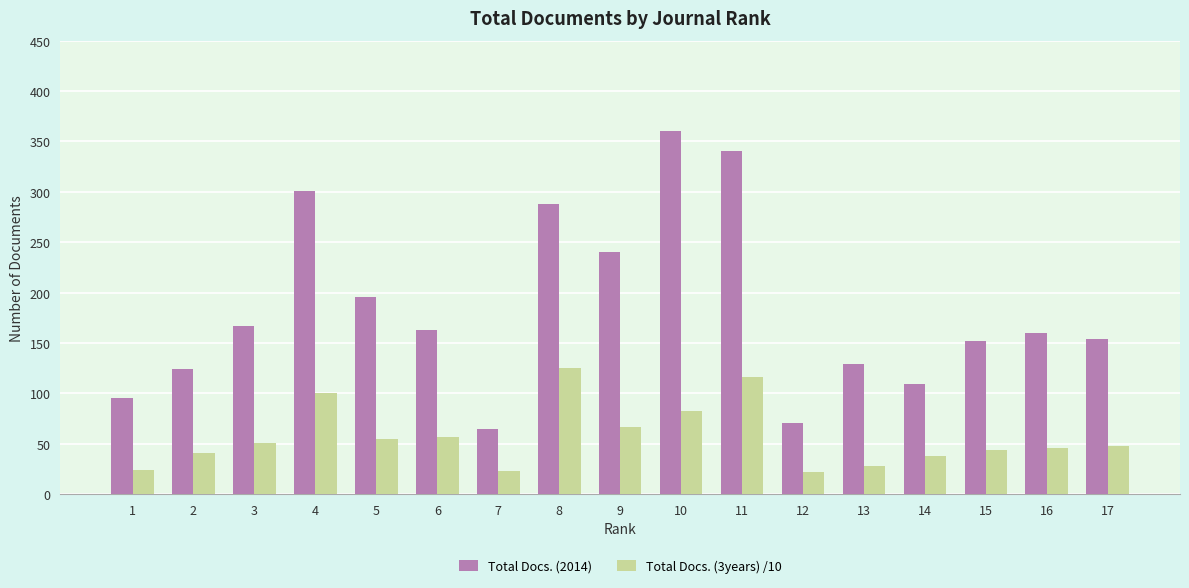

What is the lowest value of the Total Docs. (3years) /10 series?

22.1